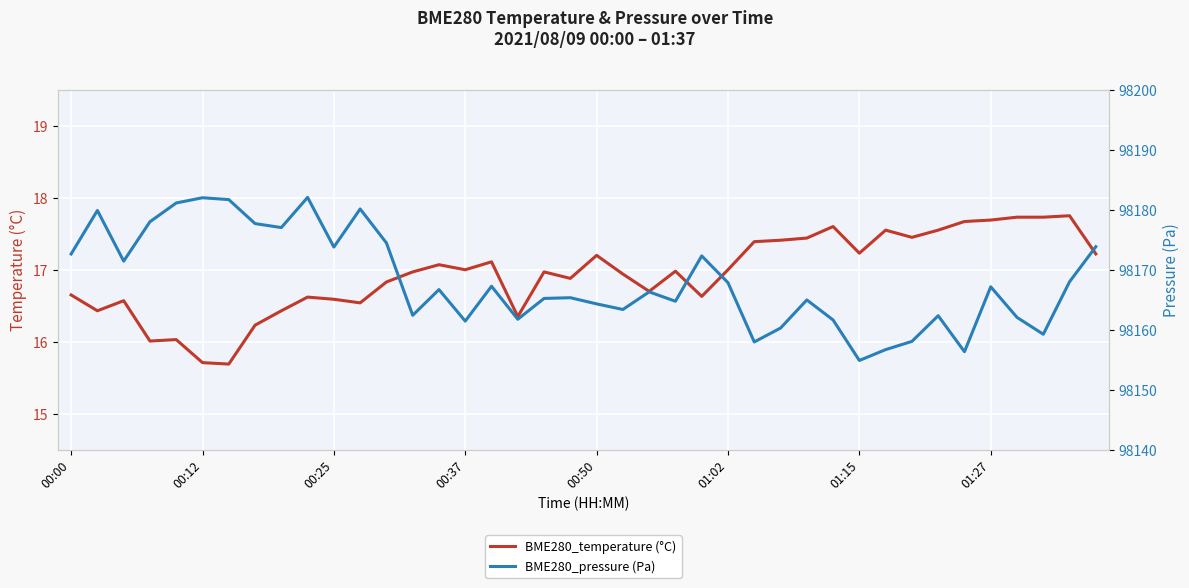

What is the minimum value for BME280_temperature (°C)?

15.7